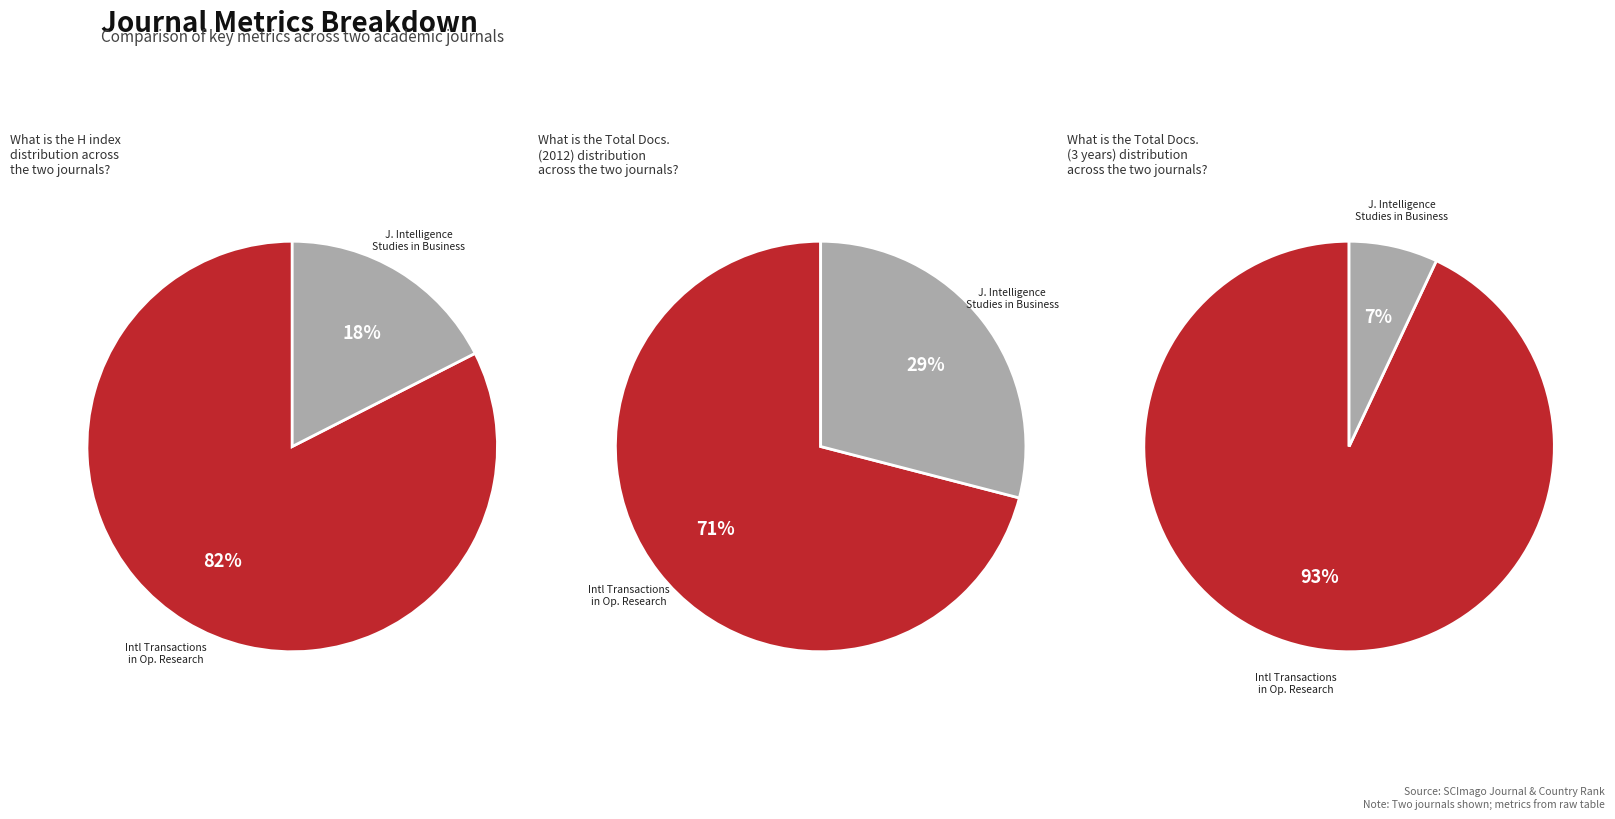

To the nearest percent, what is the average slice percentage?

50%